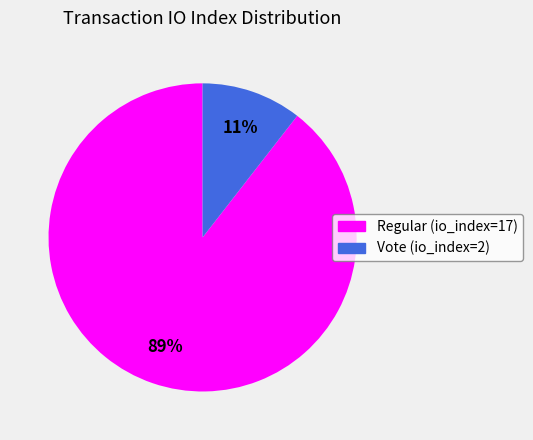

What is the smallest slice in the pie chart?

Vote (io_index=2)